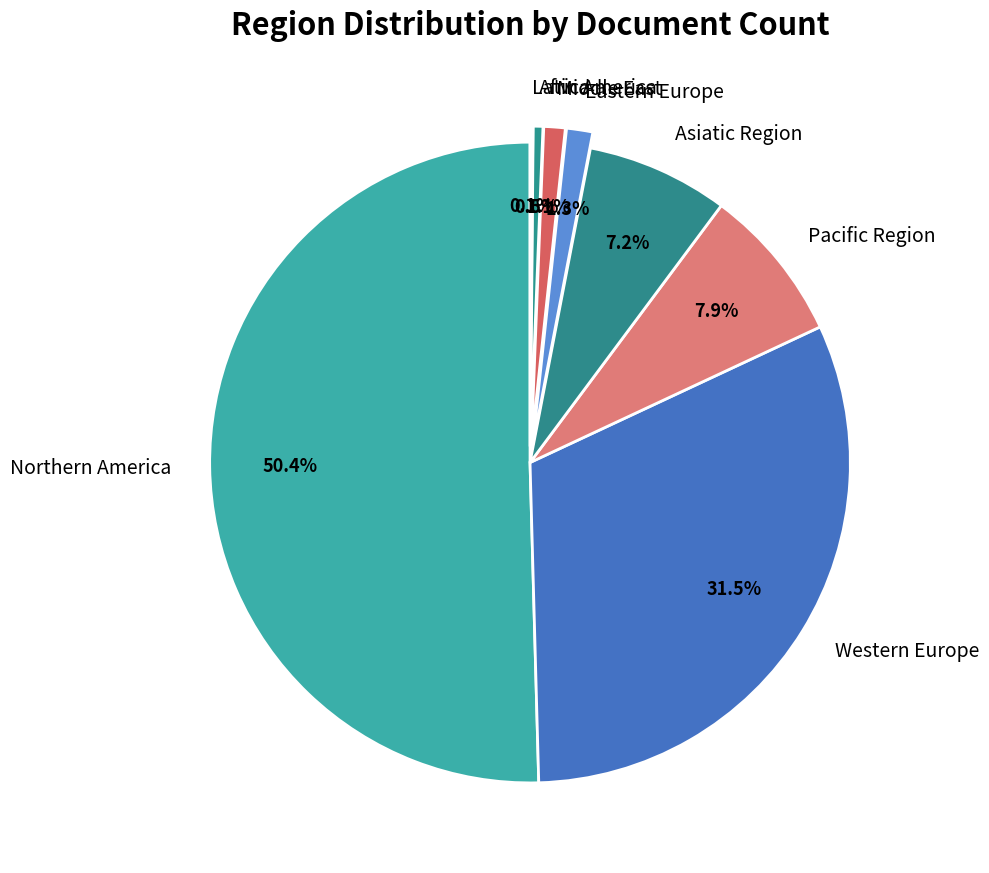

Is the sum of Eastern Europe and Africa greater than half?

No